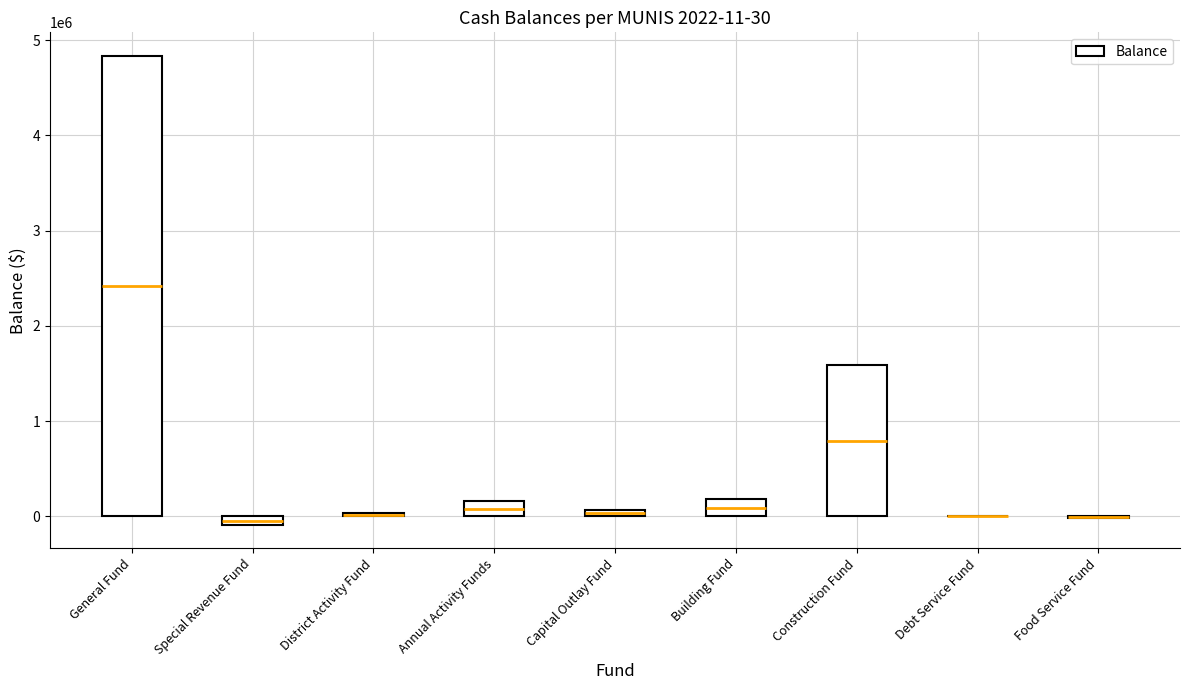

What is the label of the 6th bar from the left?

Building Fund